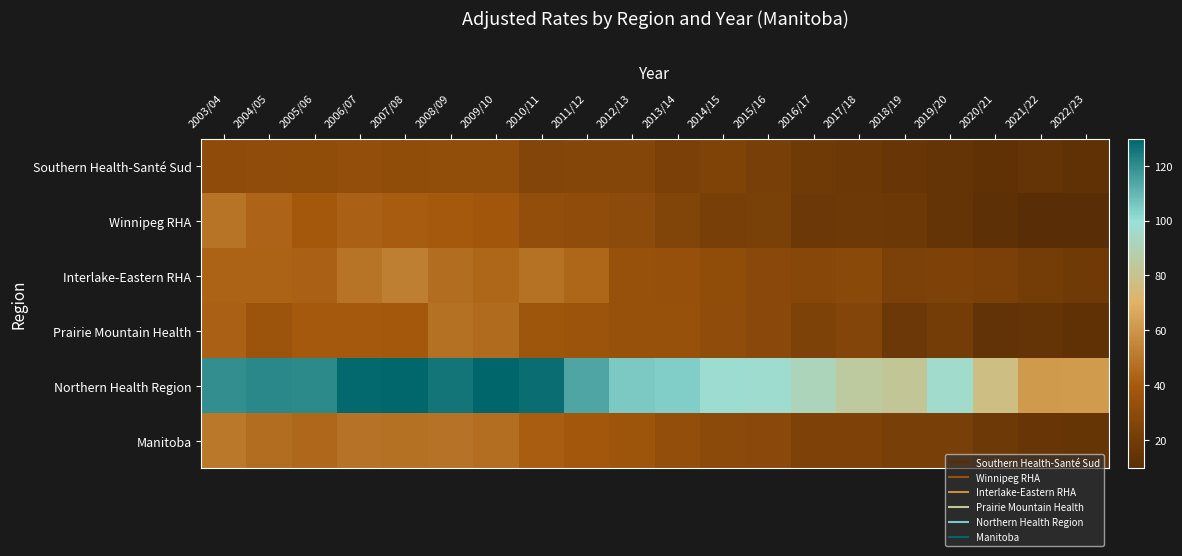

Which series changed the most between 2007/08 and 2014/15?

Northern Health Region